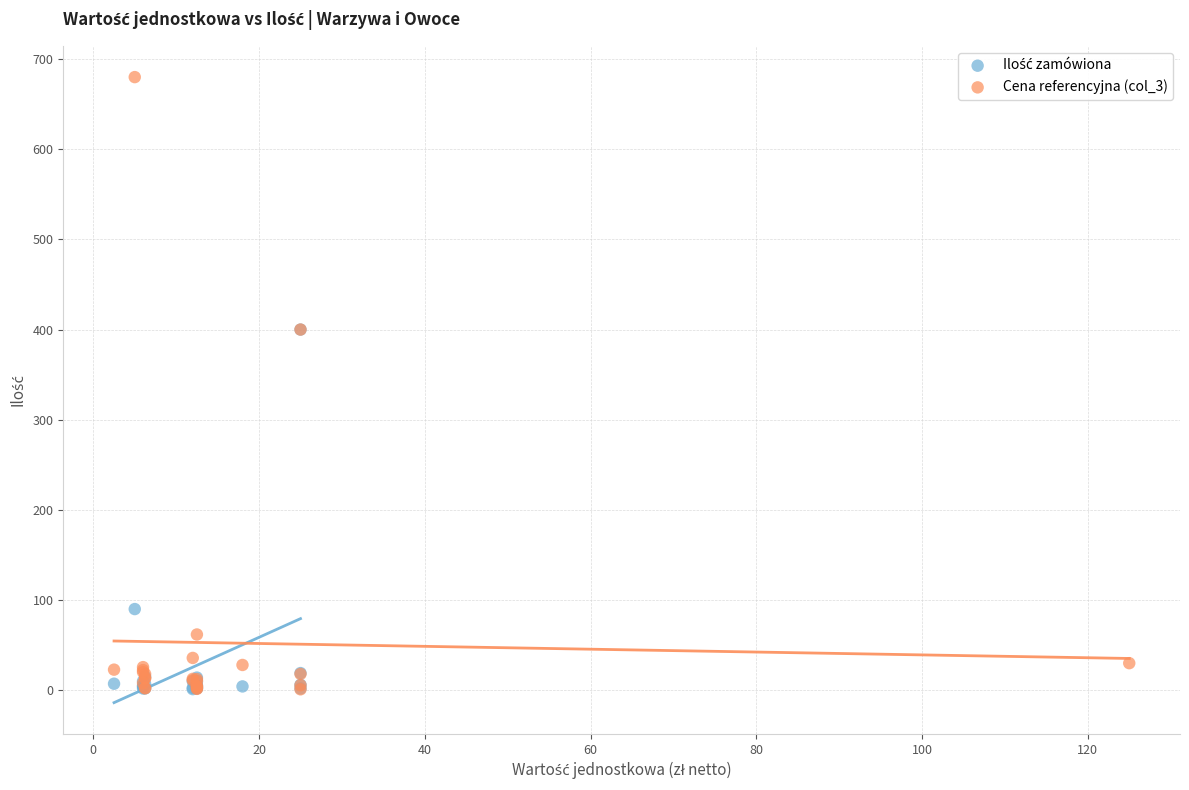

Which series reaches the maximum Y coordinate?

Cena referencyjna (col_3)